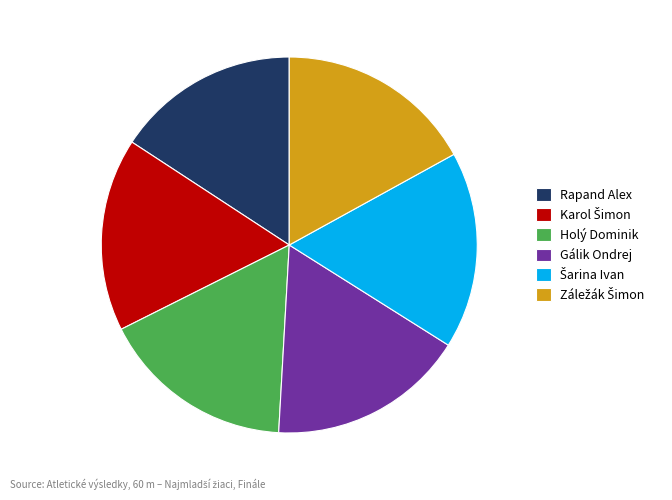

Approximately how many times larger is the value at Holý Dominik compared to Gálik Ondrej?

1.0